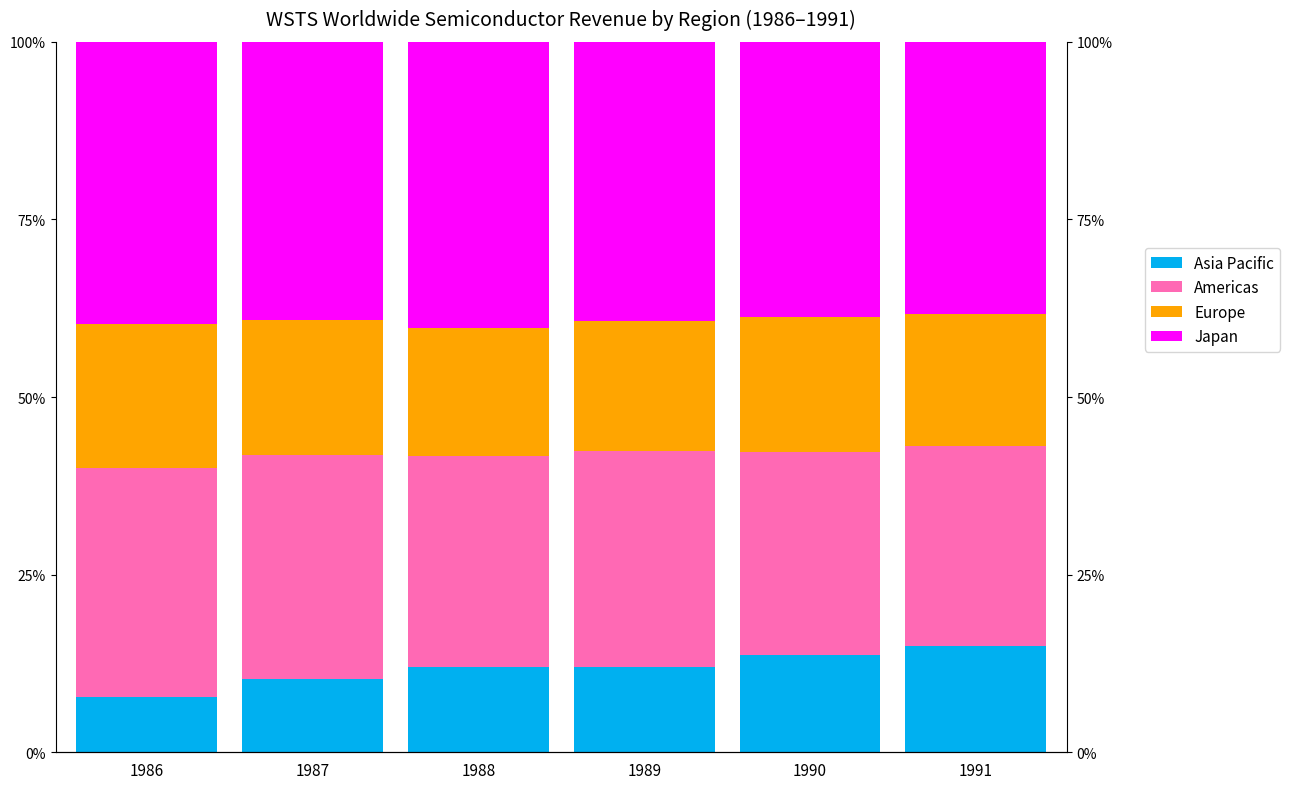

Where does the Europe series first go above 19?

1986